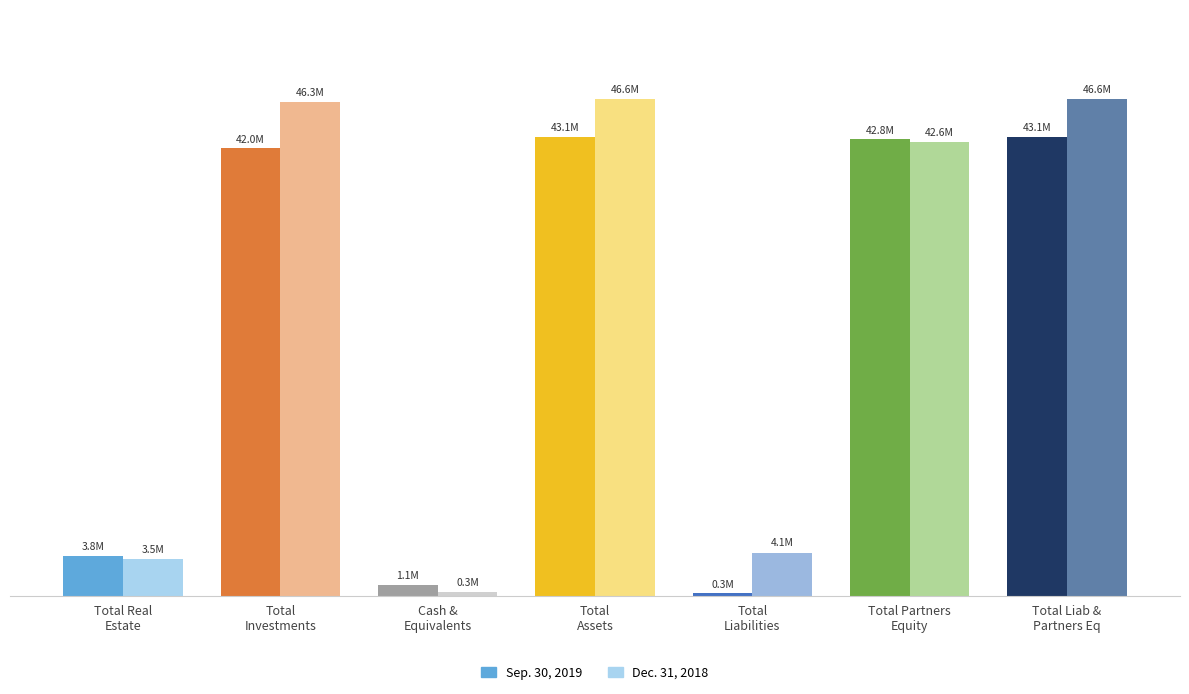

At which category is the sum across all series the highest?

Total assets